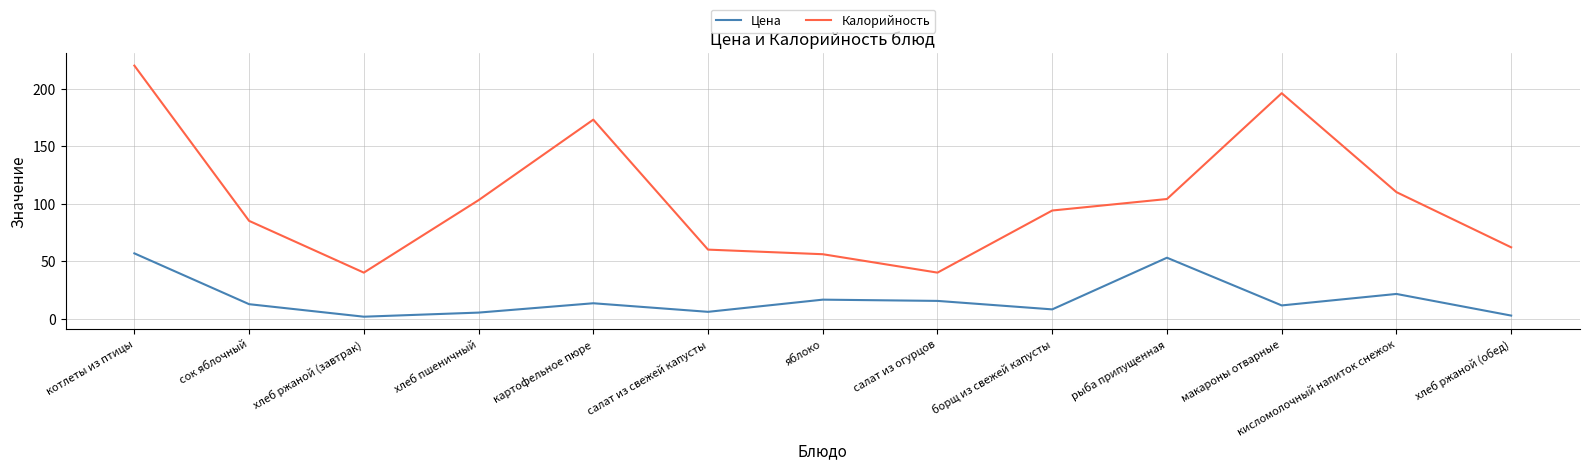

What is the greatest value displayed?

220.0